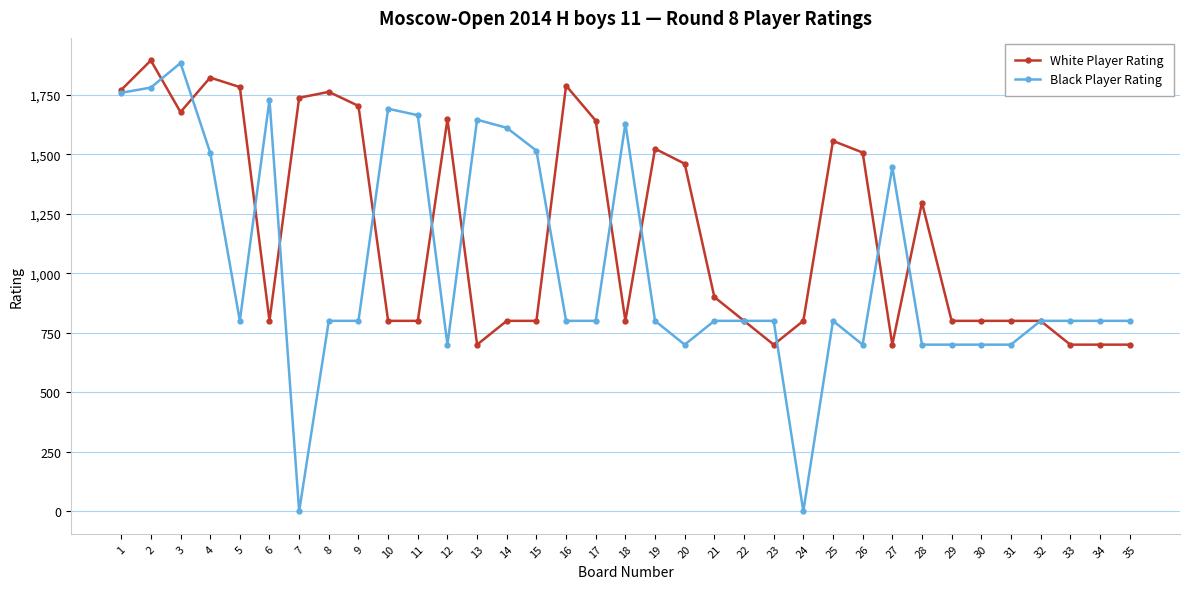

What is the maximum value for Black Player Rating?

1883